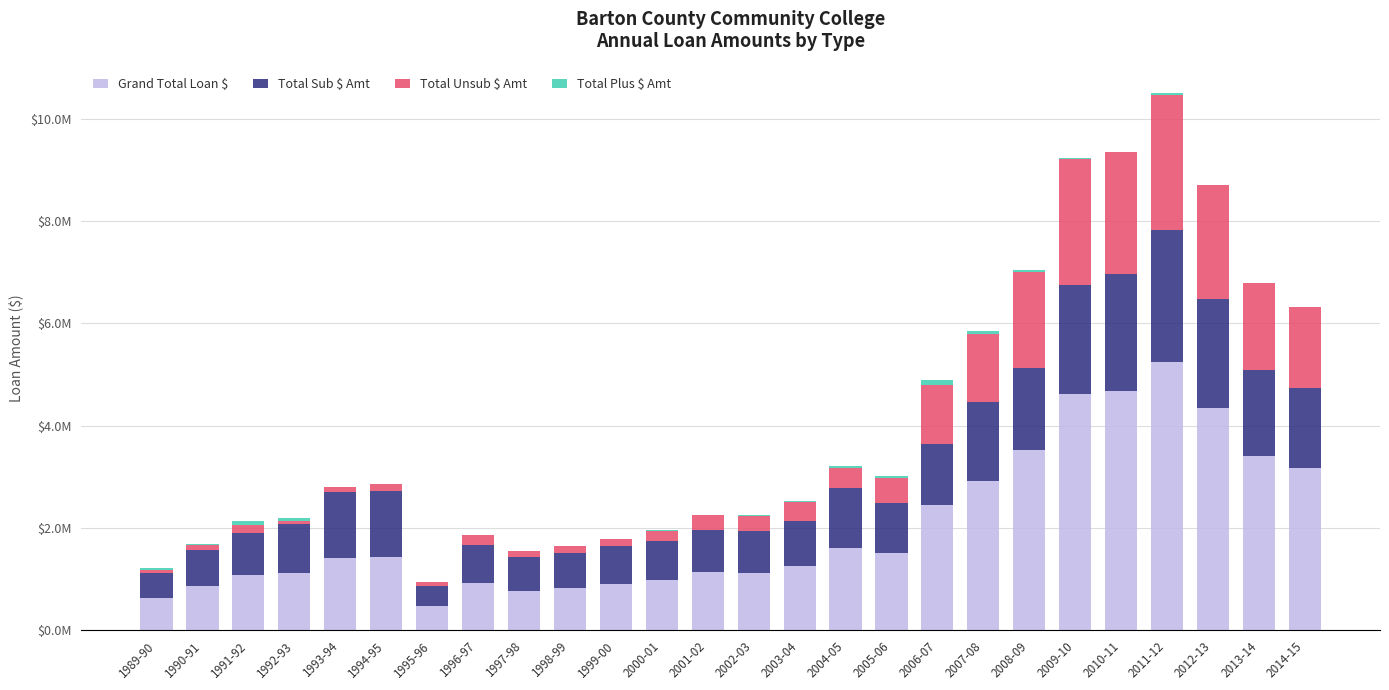

At which category is the sum across all series the highest?

2011-12